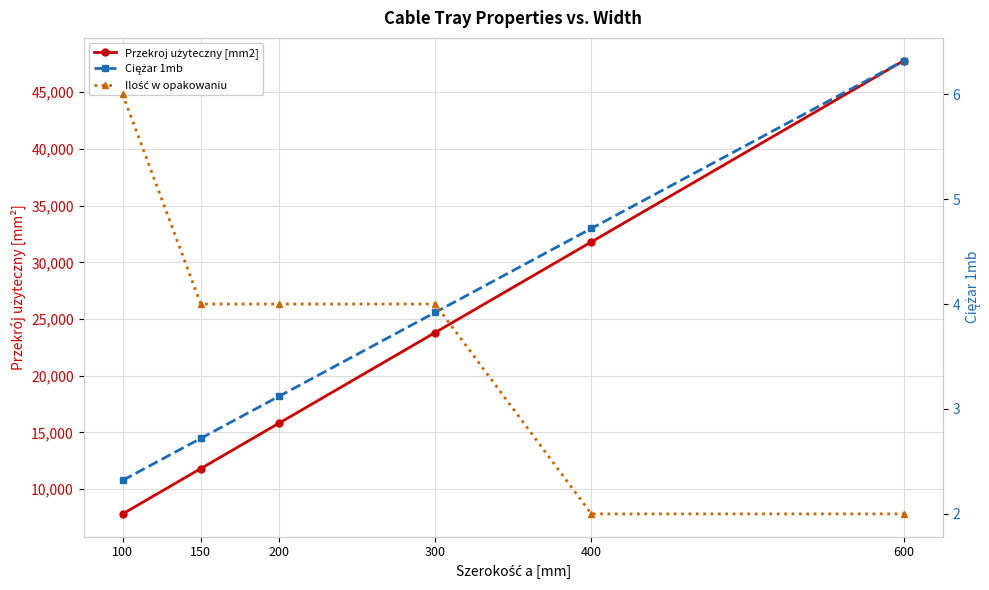

What is the difference between the second highest and minimum values in the Przekroj użyteczny [mm2] series?

24000.0